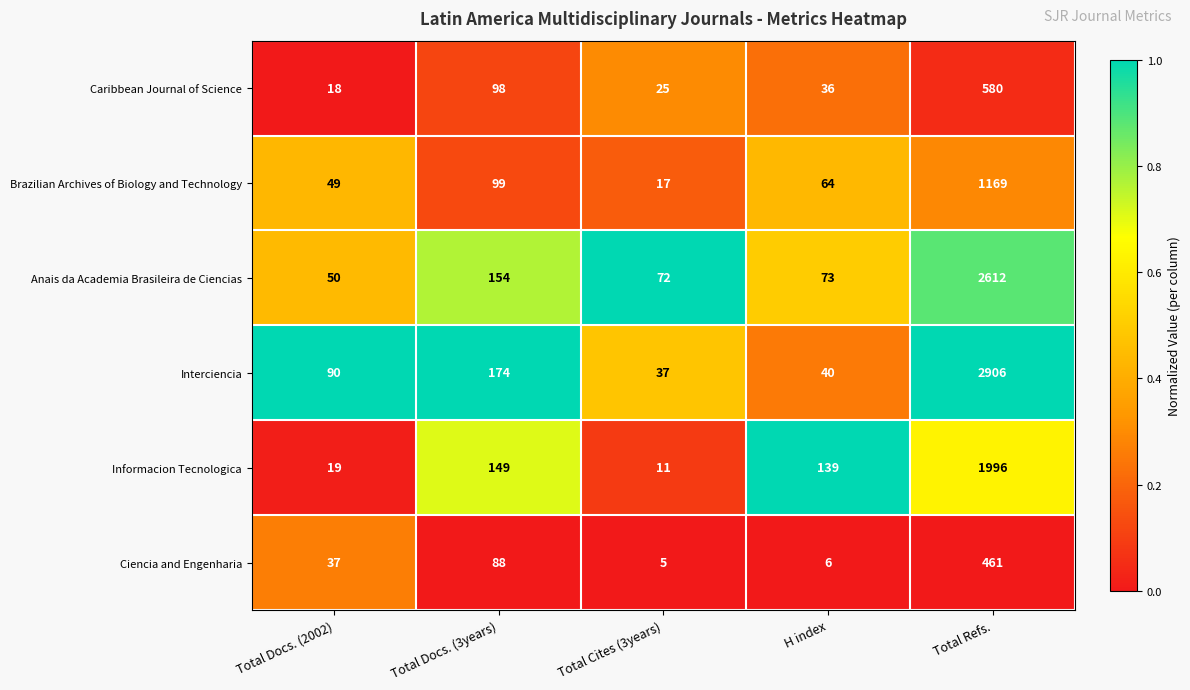

At which category is the sum across all series the highest?

Total Refs.